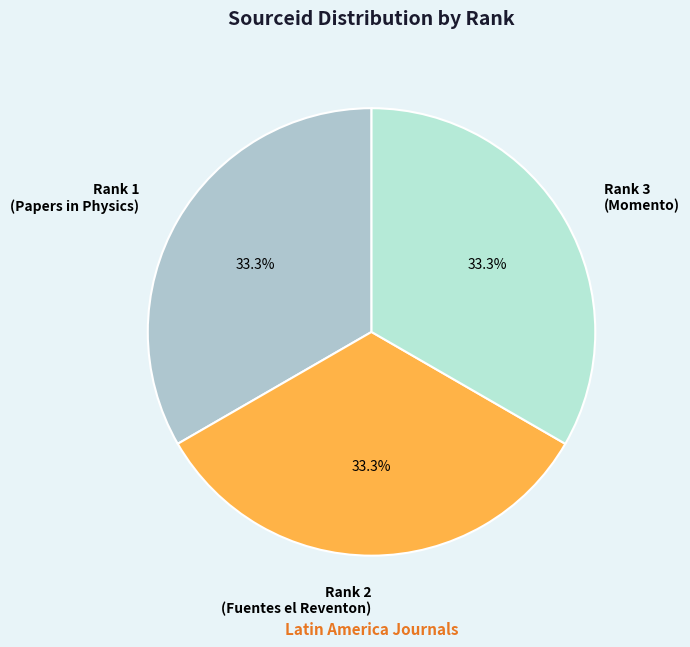

Is Rank 1 (Papers in Physics) the majority of the pie?

No